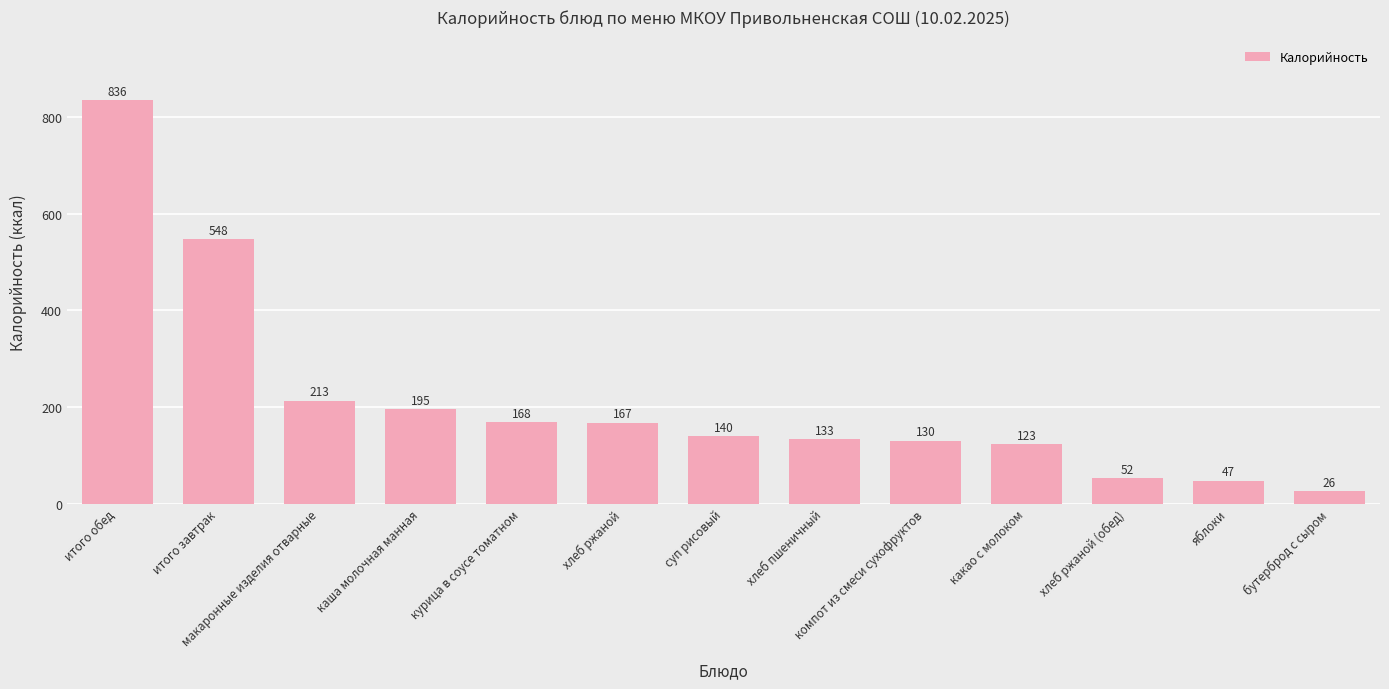

The chart shows a value of 168 at курица в соусе томатном. True or false?

True